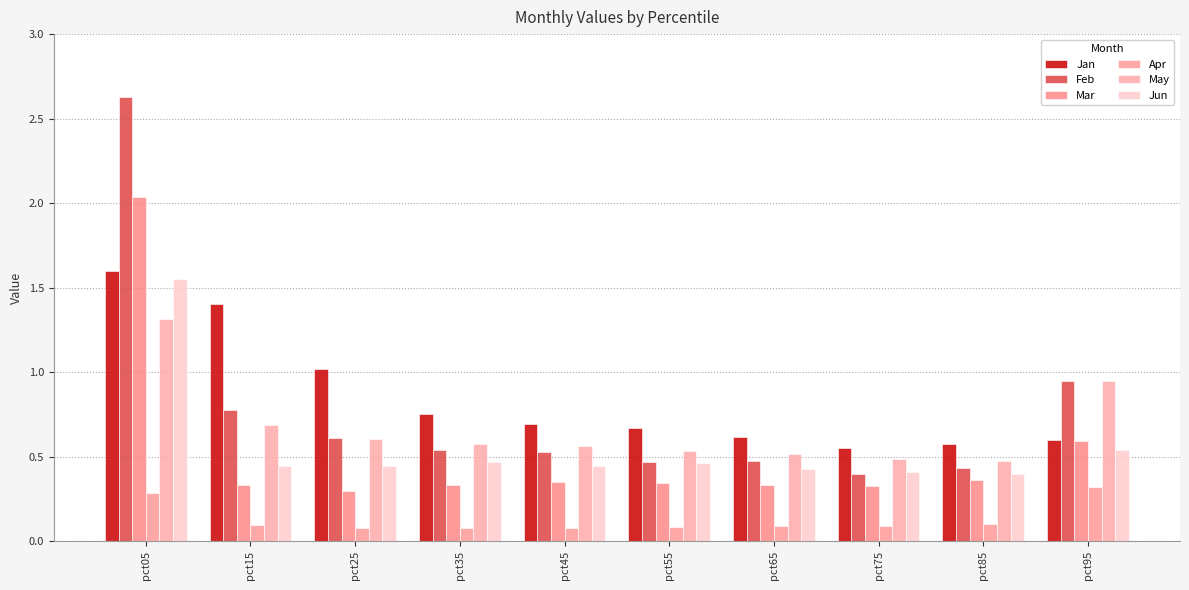

Read the Jun value at pct05.

1.6